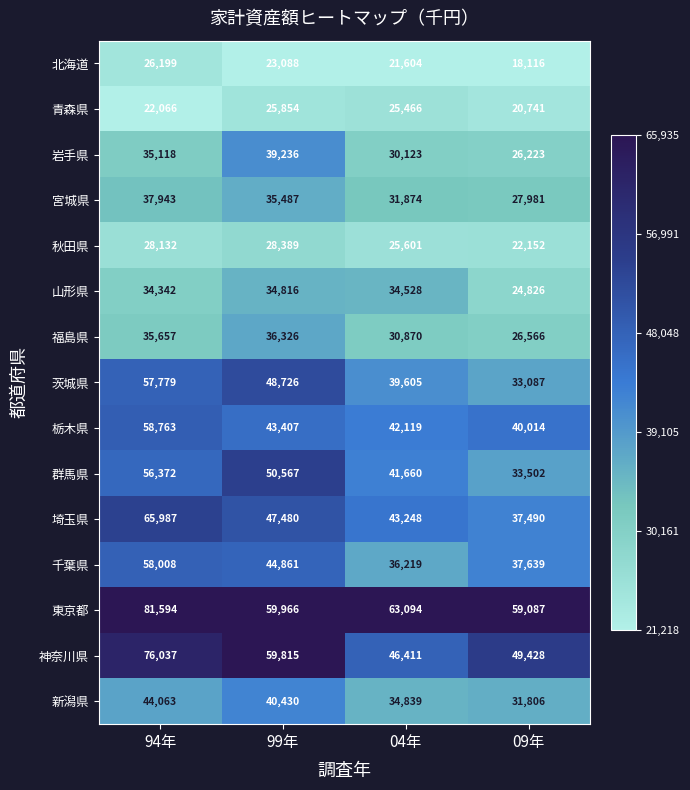

The value of 岩手県 at 99年 is 57320. True or false?

False